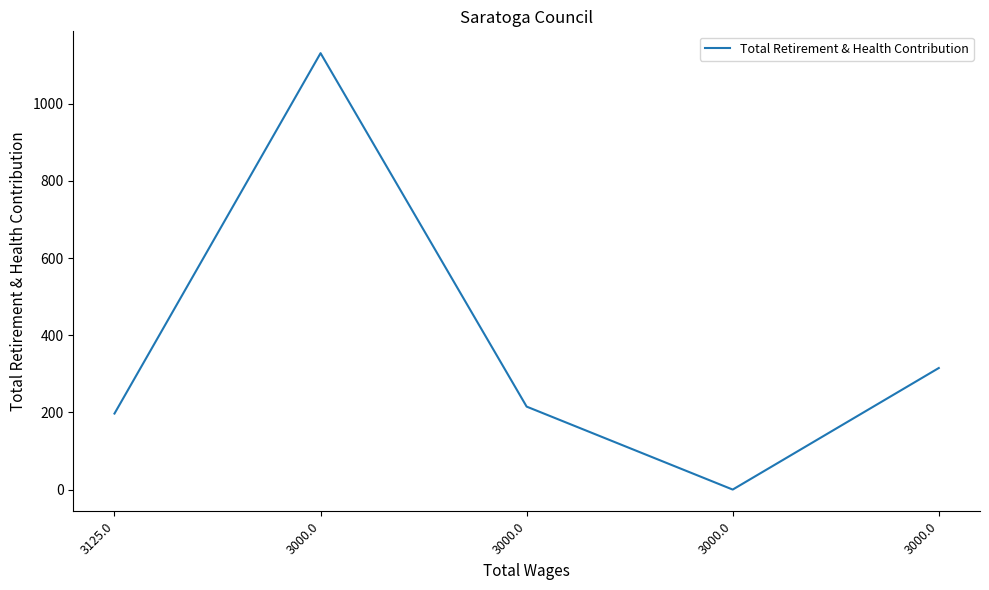

True or false: the data shows 315 at 3000.0.

True